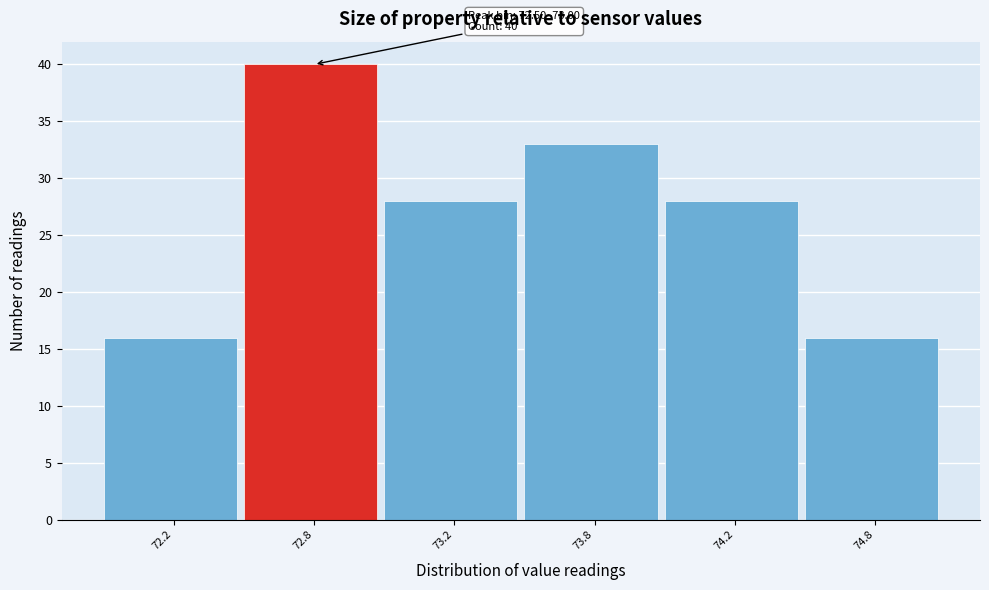

Reading left to right, what are all the values shown in this chart?

16	40	28	33	28	16